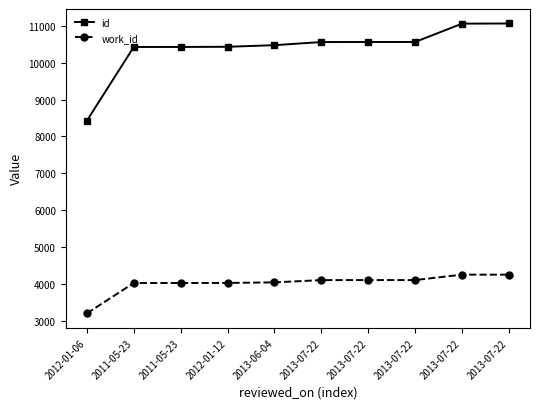

Which series has the widest spread of values?

id